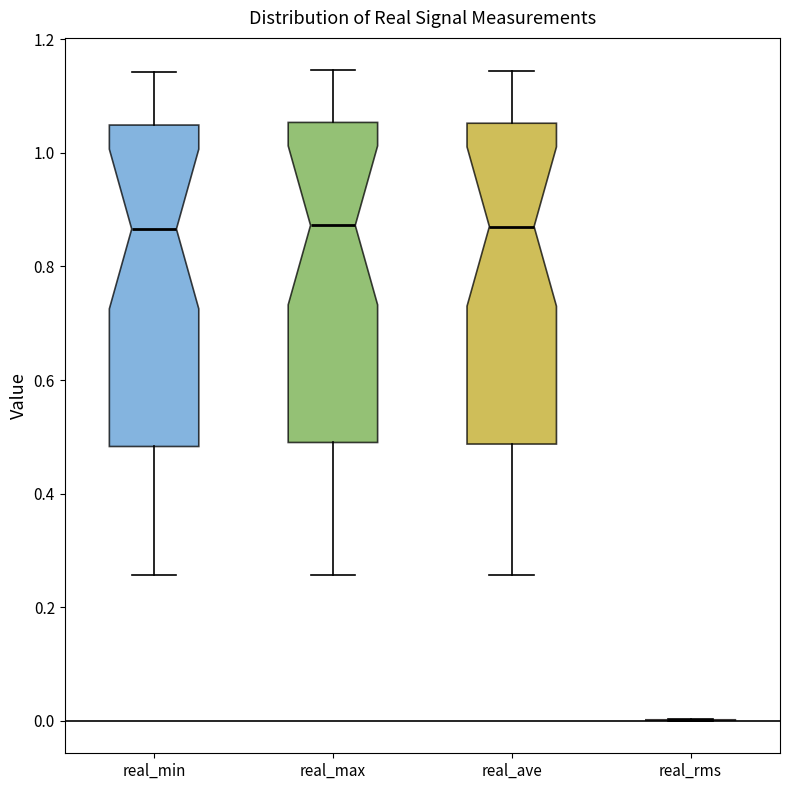

Reading left to right, read every box against the y-axis: the position of its median line, the range the box covers, and the ends of its whiskers. The values are not printed on the chart, so give them approximately, as read against the axis.

real_min: median 0.86, box 0.48 to 1.04, whiskers 0.26 to 1.14
real_max: median 0.88, box 0.50 to 1.06, whiskers 0.26 to 1.14
real_ave: median 0.88, box 0.48 to 1.06, whiskers 0.26 to 1.14
real_rms: box collapsed to a line at 0.00, whiskers 0.00 to 0.00